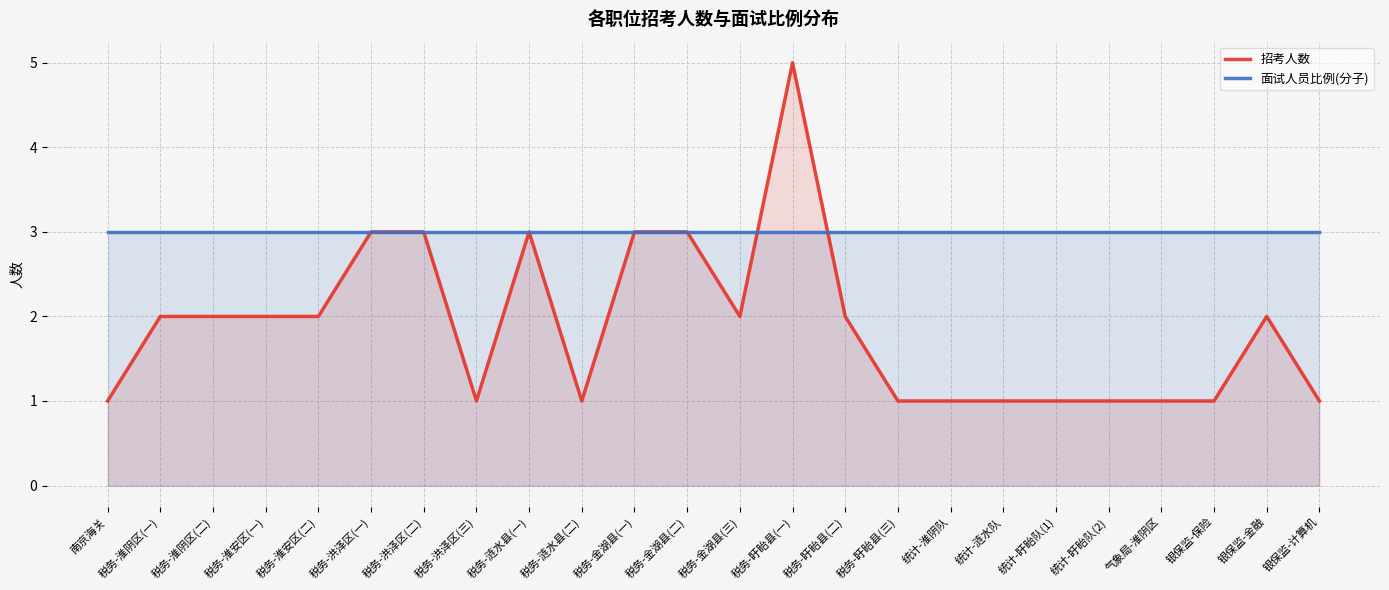

What is the sum of all 招考人数 values?

45